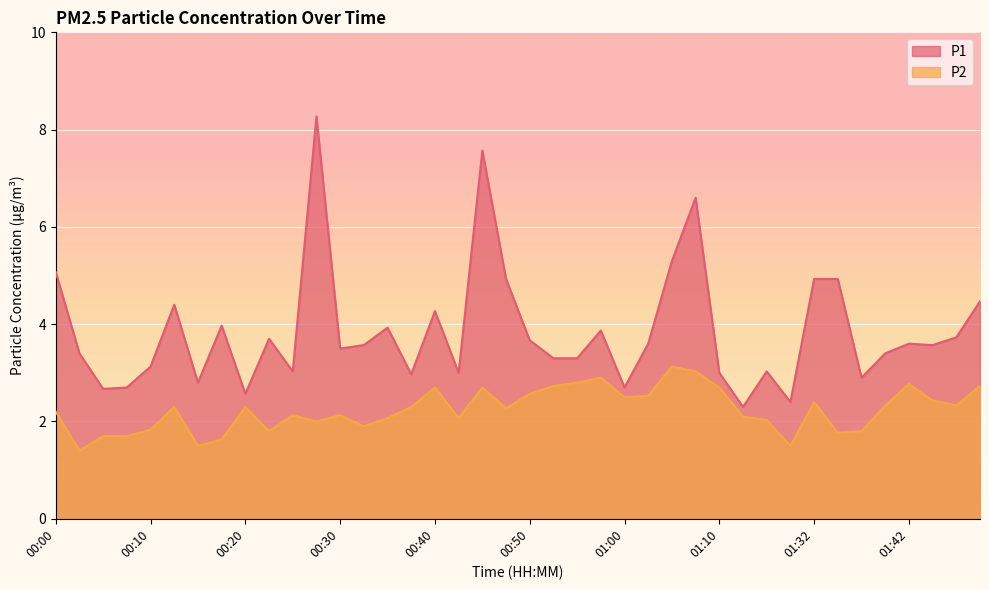

List the labels in order of P1 value, smallest first.

01:16, 01:30, 00:20, 00:05, 00:08, 01:00, 00:15, 01:37, 00:38, 00:43, 01:10, 00:25, 01:21, 00:10, 00:53, 00:55, 00:03, 01:40, 00:30, 00:33, 01:45, 01:03, 01:42, 00:50, 00:23, 01:48, 00:58, 00:35, 00:18, 00:40, 00:13, 01:51, 00:48, 01:32, 01:35, 00:00, 01:05, 01:08, 00:45, 00:28